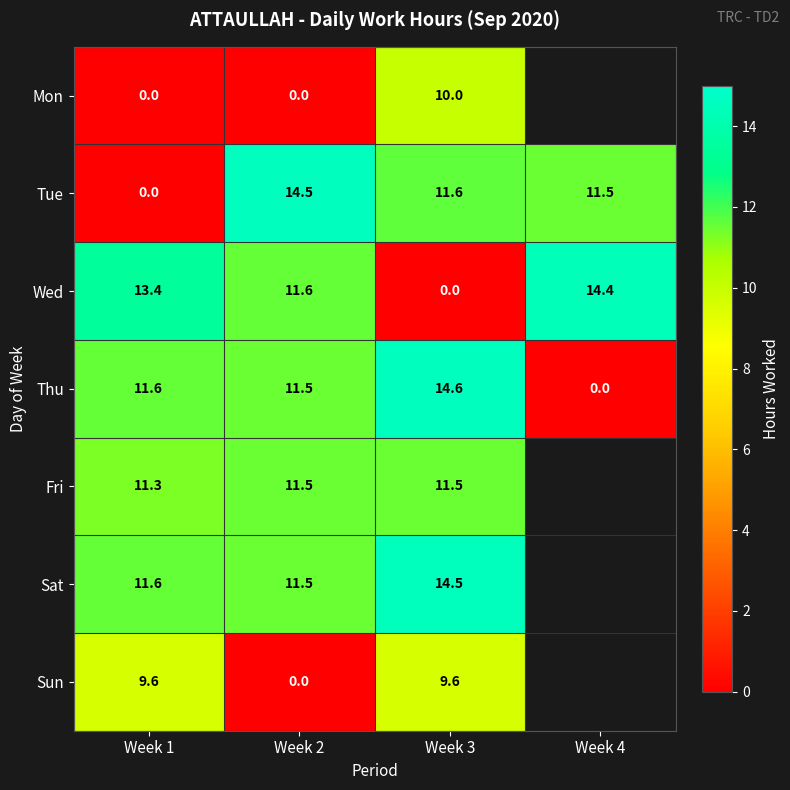

Which series changed the most between Week 1 and Week 3?

Wed